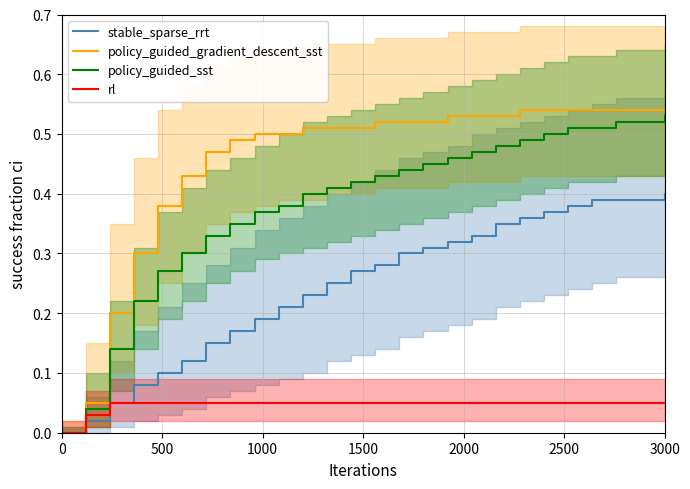

True or false: policy_guided_sst has more than 0 interior local peaks.

False